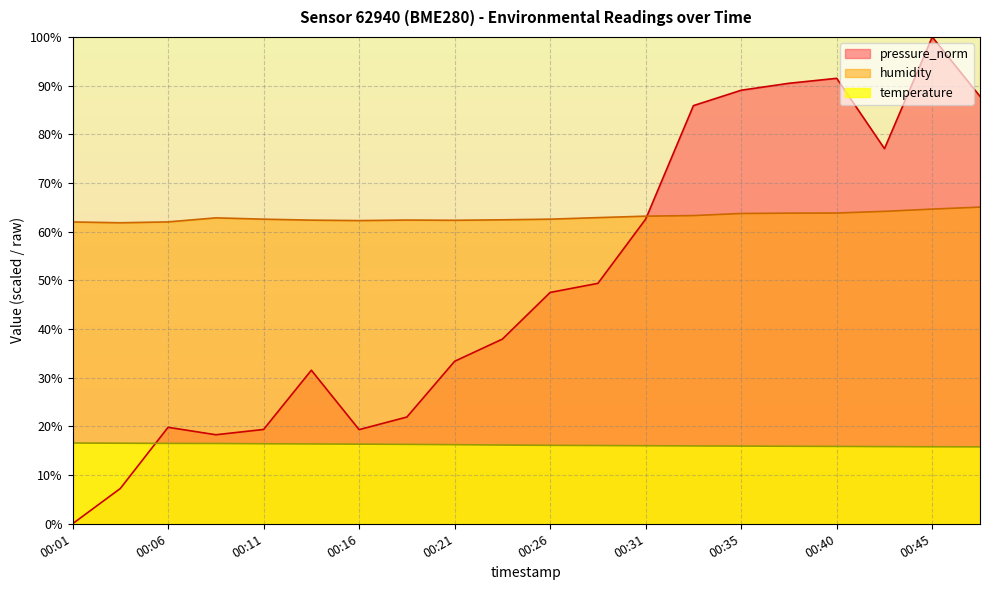

What is the value of the temperature point at the 6th from the left?

16.4